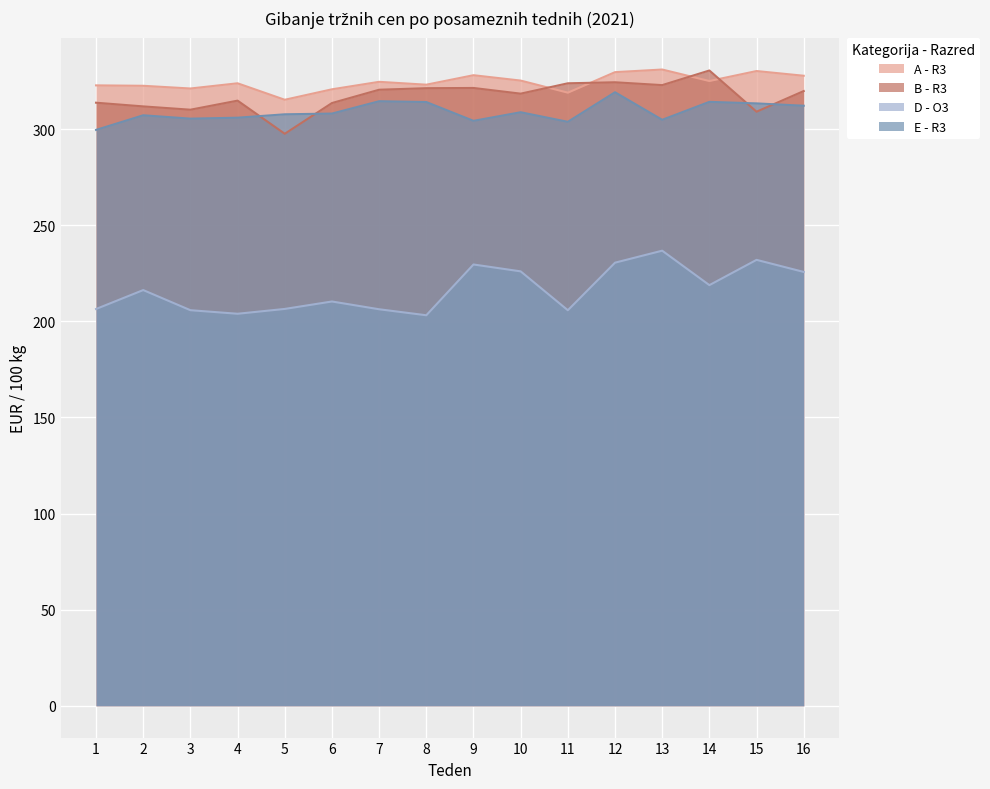

Which has a higher value, 8 or 15?

15